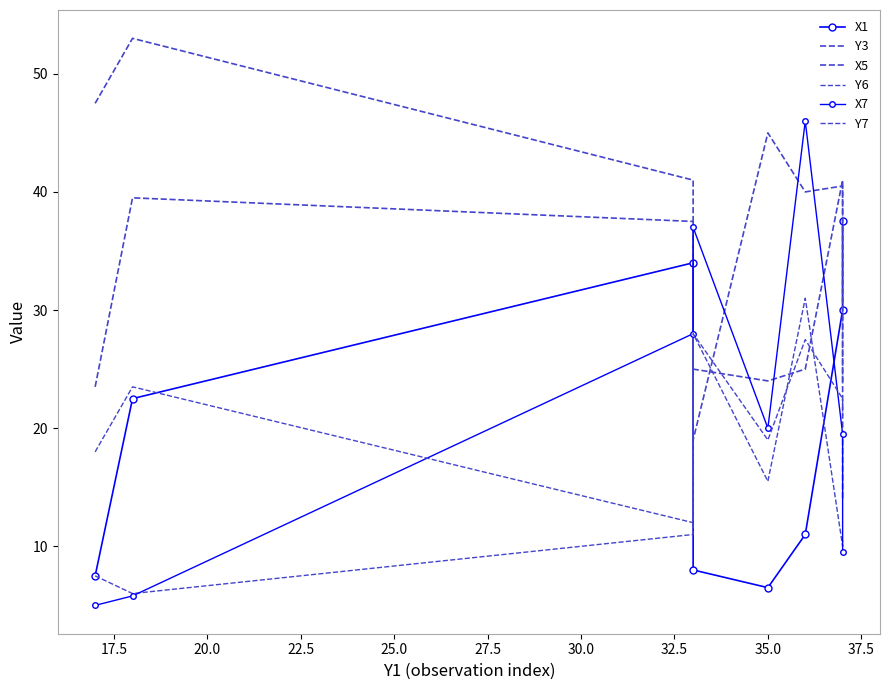

Does the chart have visible grid lines?

No